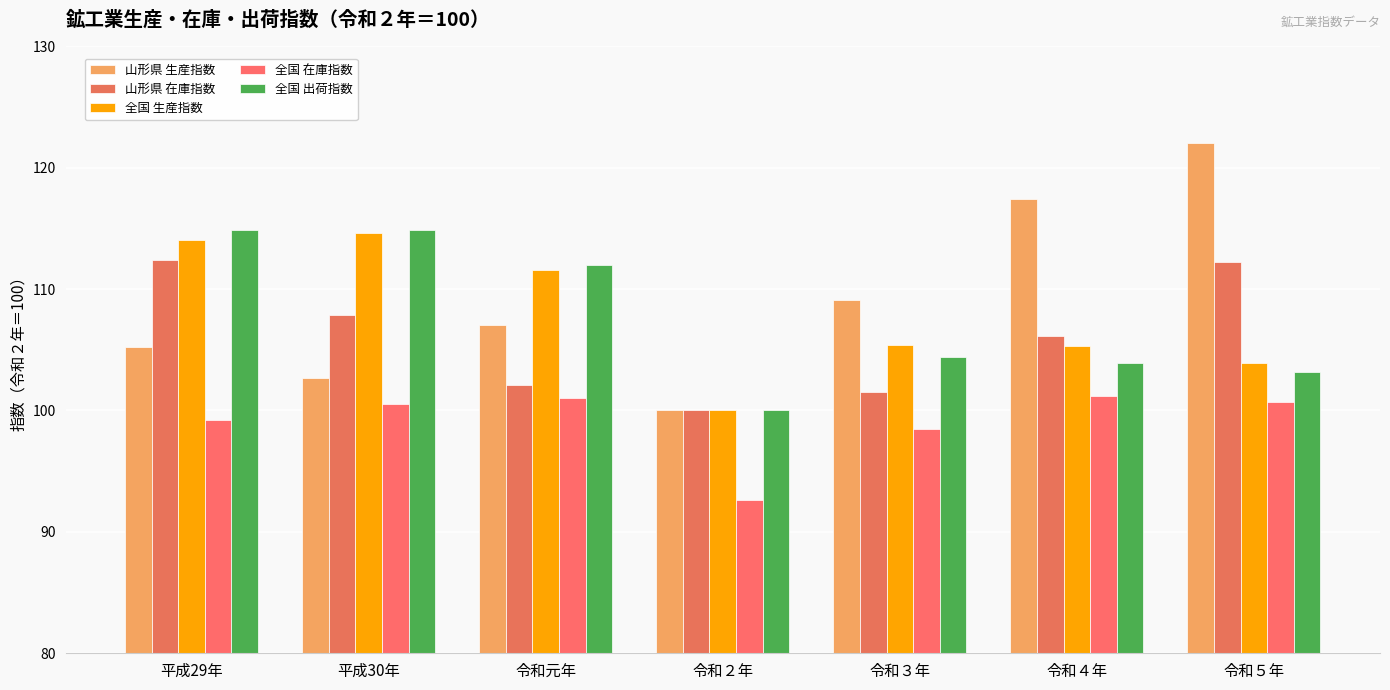

Which series has the largest total across all categories?

山形県 生産指数